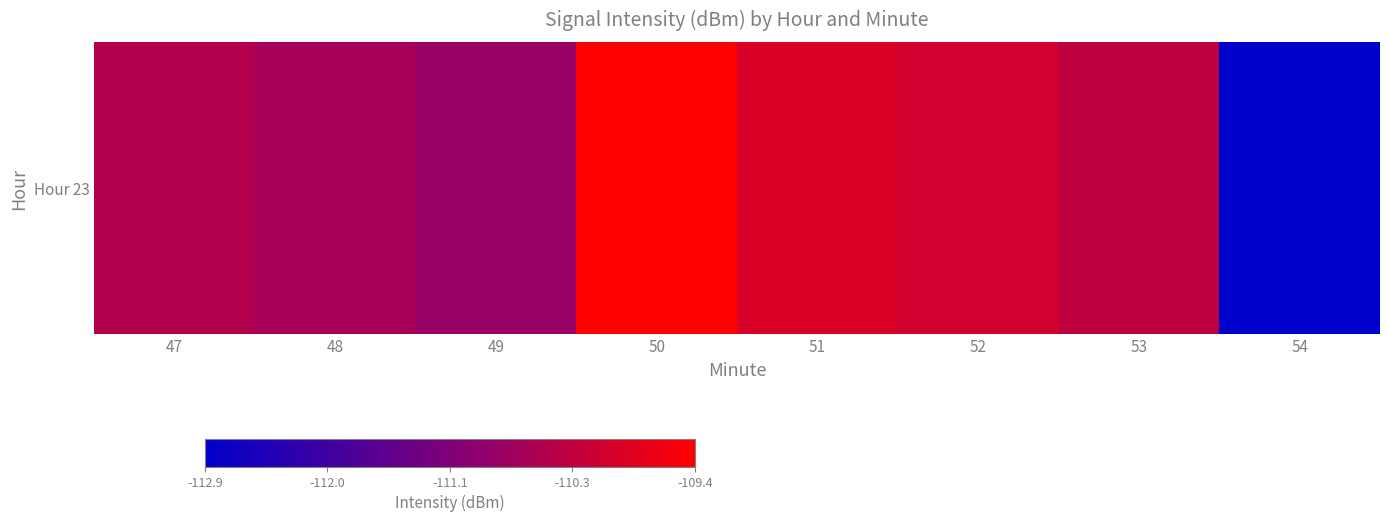

Is it true that the value at 50 is -109.4?

True